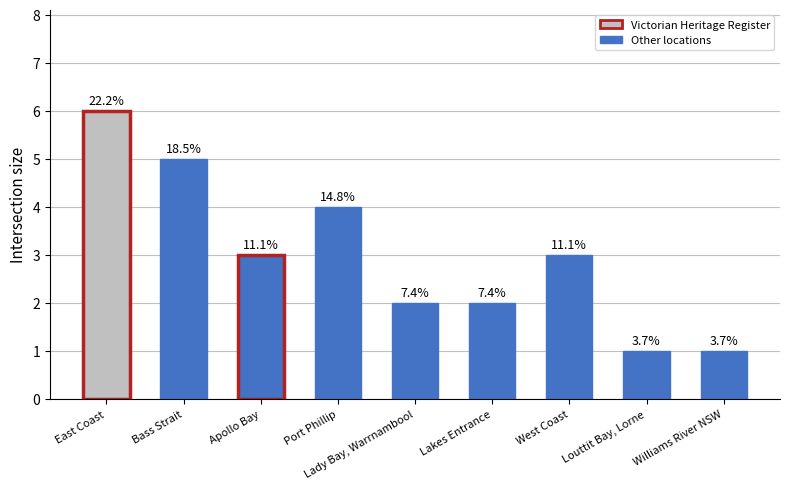

Are the bars horizontal?

No